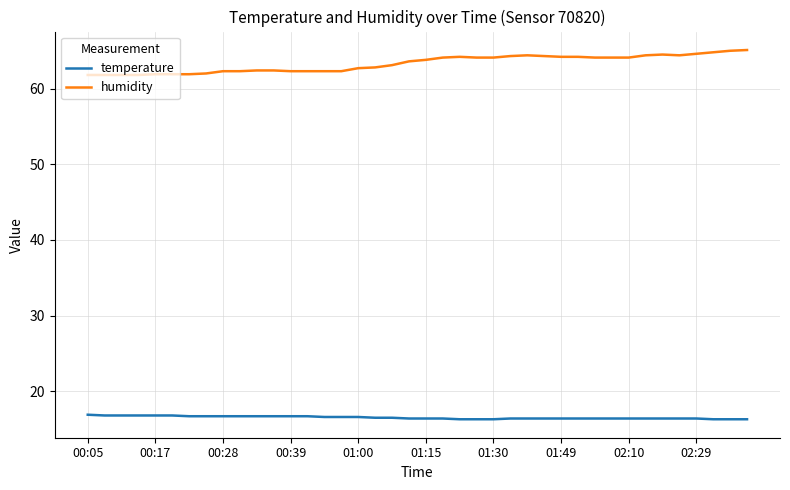

What is the smallest value displayed?

16.3